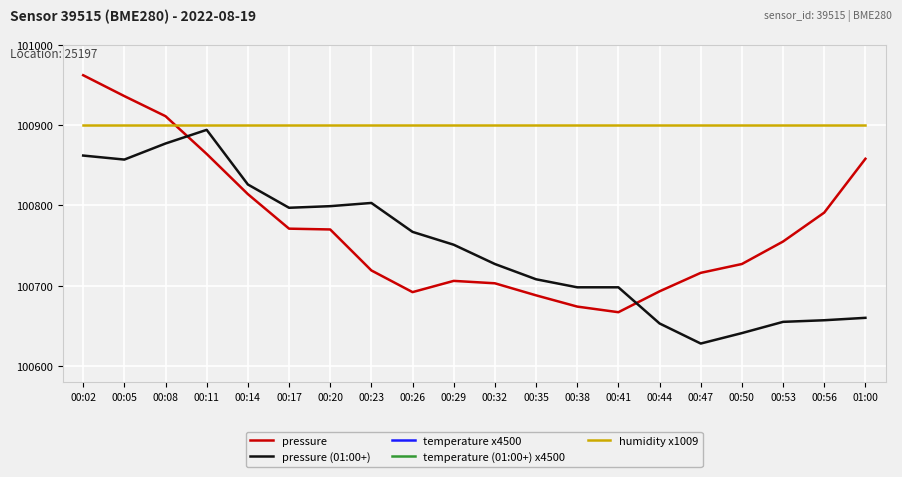

Which series has the largest range (max minus min)?

pressure